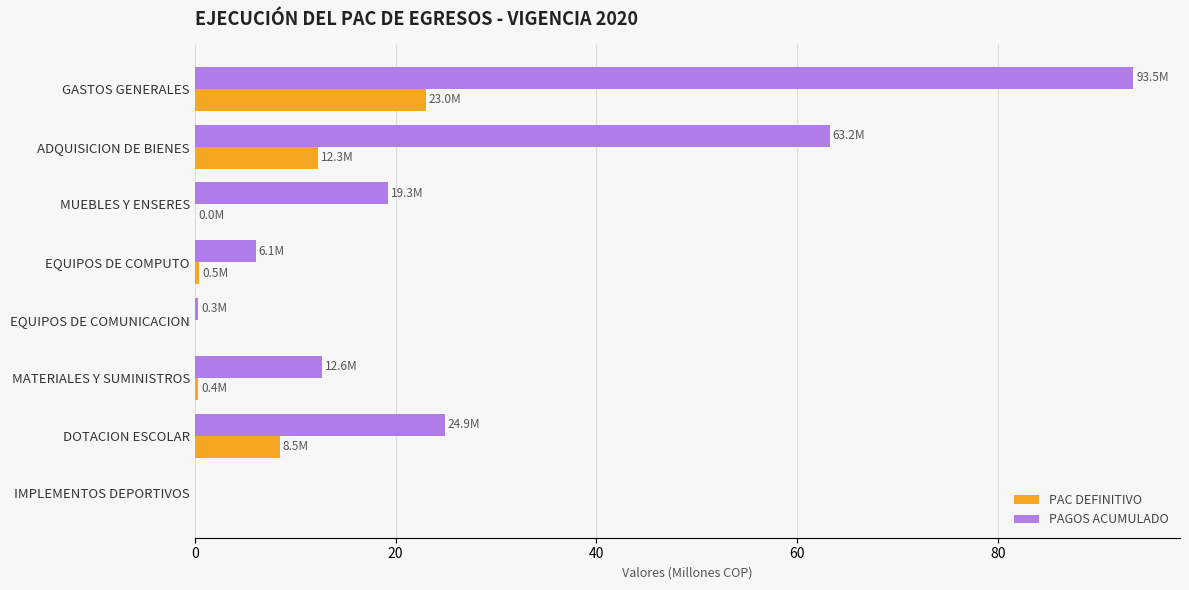

Where is PAC DEFINITIVO nearest to the value 11?

ADQUISICION DE BIENES